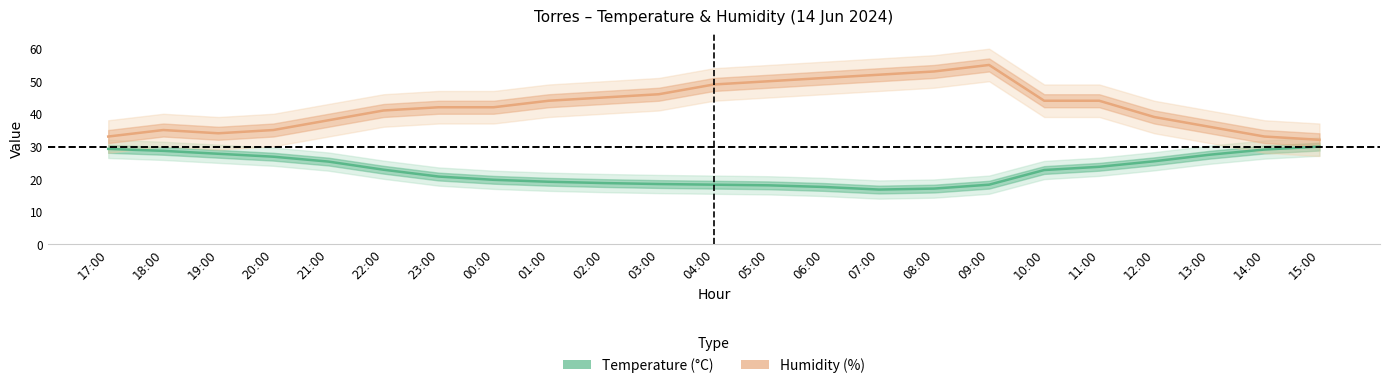

What is the difference between the Humidity (%) values at 12:00 and 19:00?

5.0